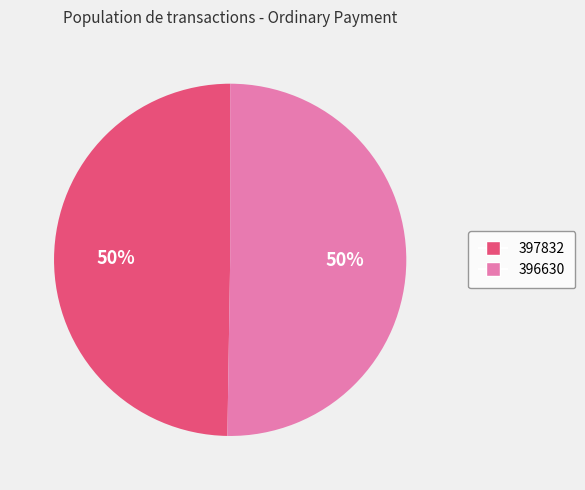

To the nearest percent, what is the average slice percentage?

50%